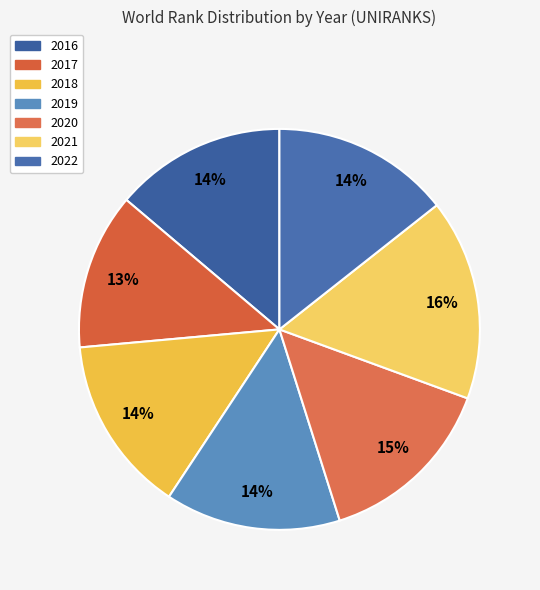

How many slices are in this pie chart?

7